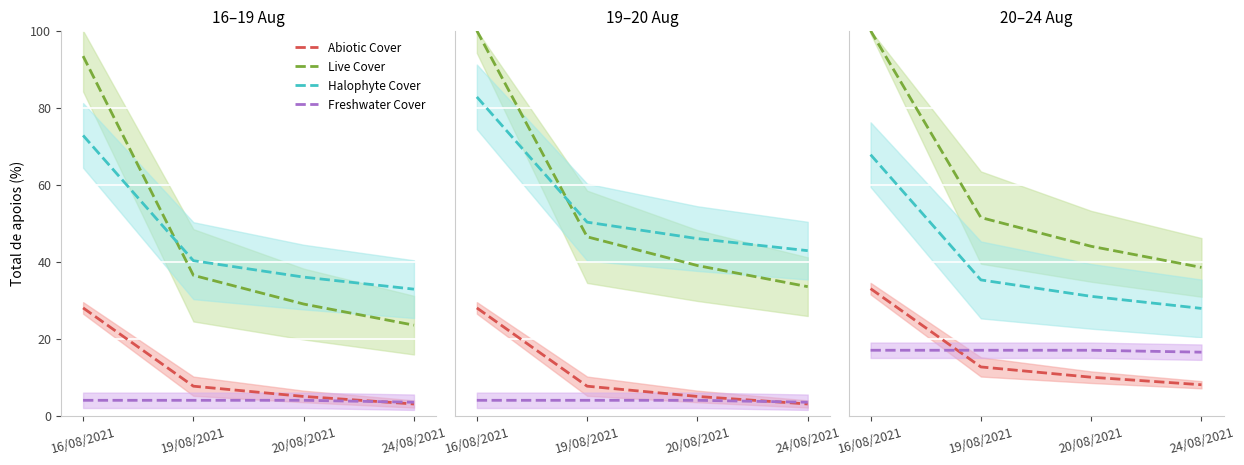

At which category does the chart reach its minimum across all series?

24/08/2021